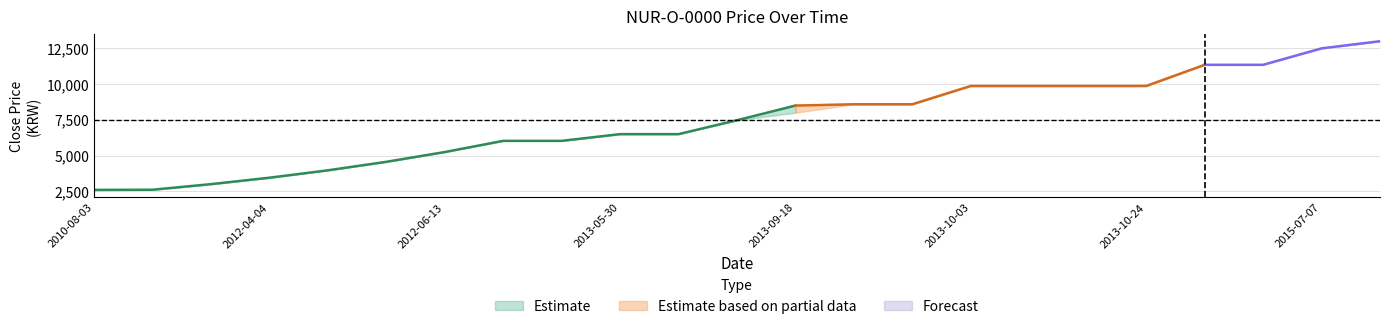

True or false: Forecast has more than 2 points higher than both neighbors.

False